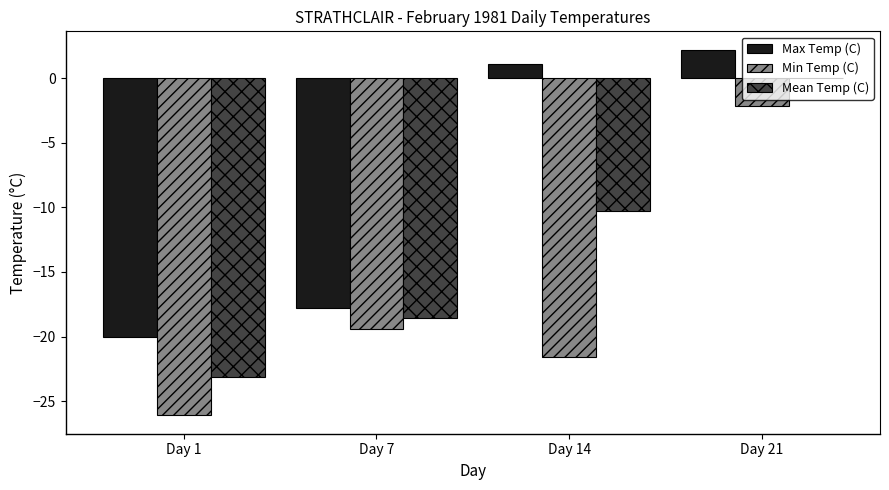

What are all the series names shown in the legend?

Max Temp (C), Min Temp (C), Mean Temp (C)